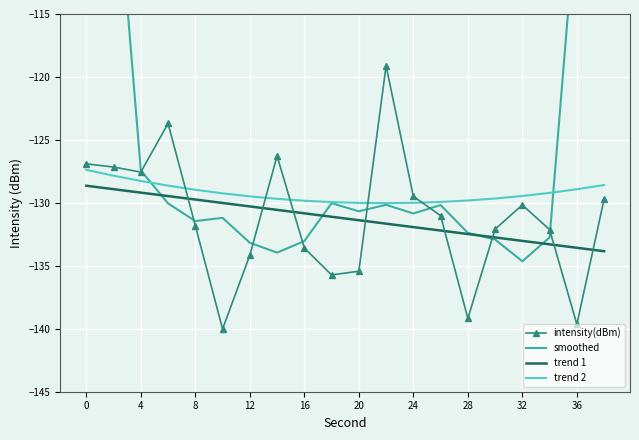

How many lines are shown in the chart?

4